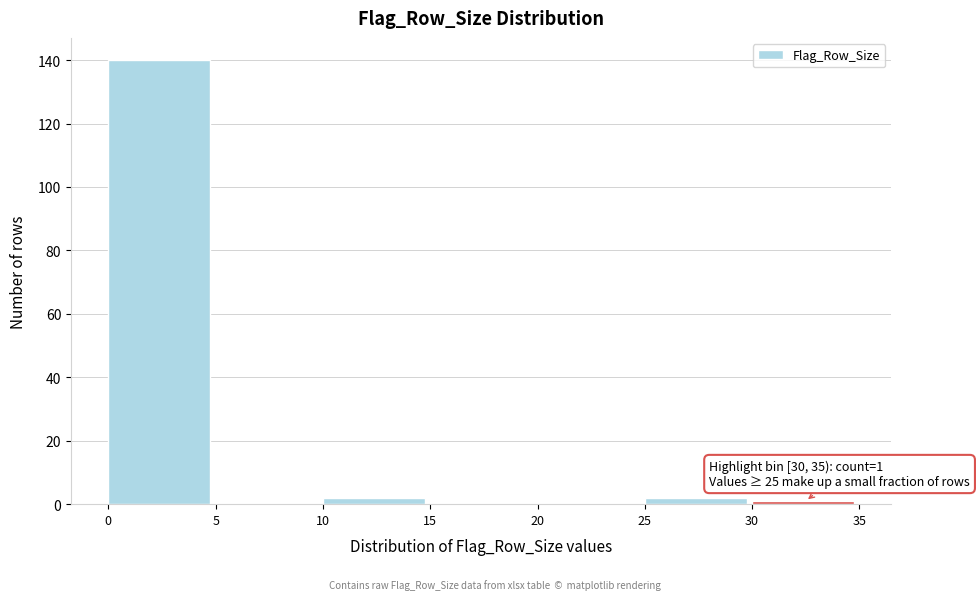

Which range on the x-axis has the tallest bar?

0 to 5